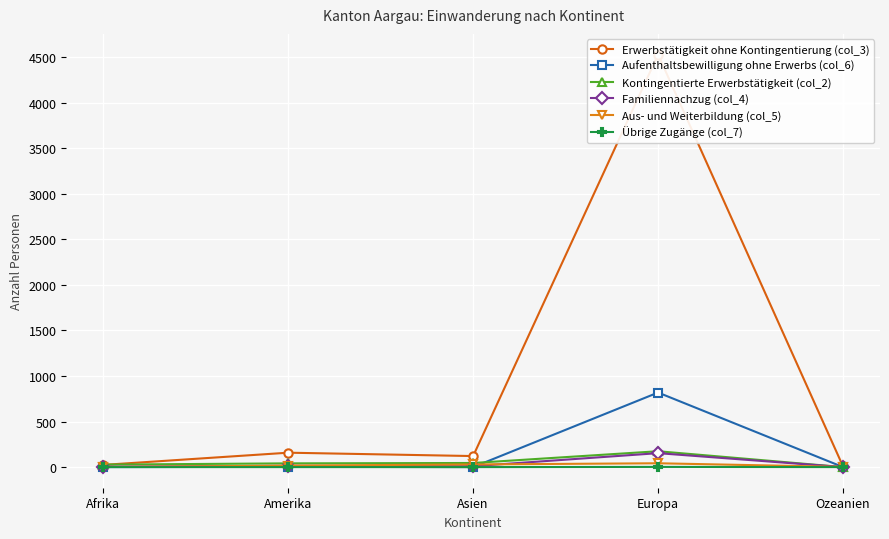

What is the label of the 1st point from the left?

Afrika